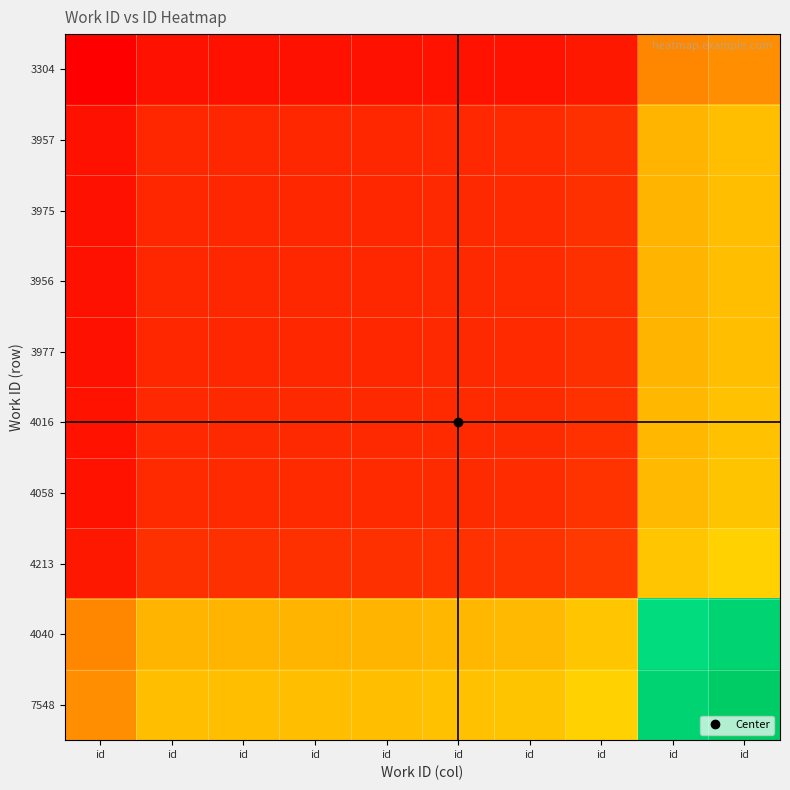

Which series has the largest range (max minus min)?

7548